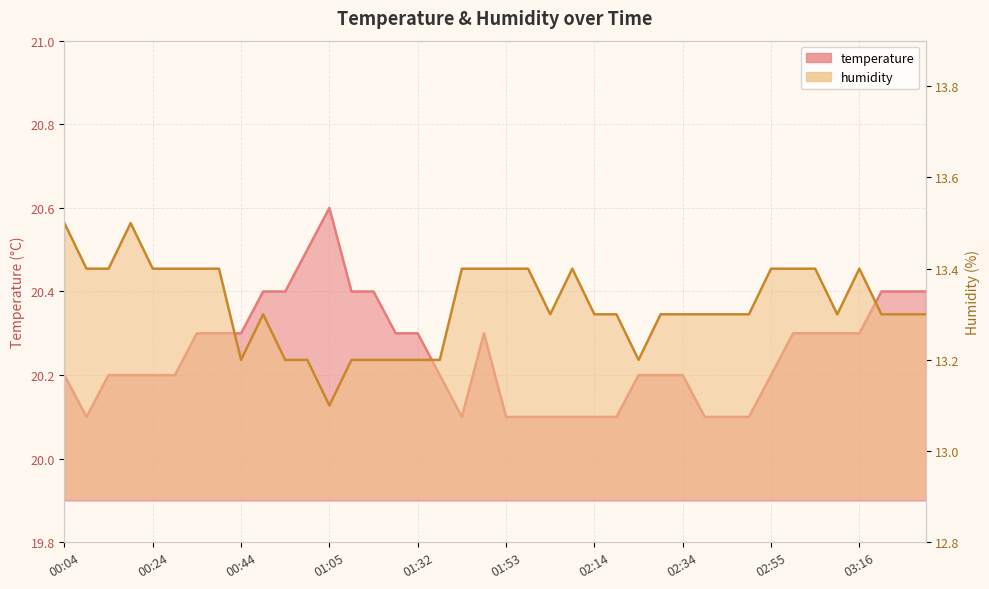

Reading right to left, list all the values displayed in this chart.

temperature: 20.4	20.4	20.4	20.3	20.3	20.3	20.3	20.2	20.1	20.1	20.1	20.2	20.2	20.2	20.1	20.1	20.1	20.1	20.1	20.1	20.3	20.1	20.2	20.3	20.3	20.4	20.4	20.6	20.5	20.4	20.4	20.3	20.3	20.3	20.2	20.2	20.2	20.2	20.1	20.2
humidity: 13.3	13.3	13.3	13.4	13.3	13.4	13.4	13.4	13.3	13.3	13.3	13.3	13.3	13.2	13.3	13.3	13.4	13.3	13.4	13.4	13.4	13.4	13.2	13.2	13.2	13.2	13.2	13.1	13.2	13.2	13.3	13.2	13.4	13.4	13.4	13.4	13.5	13.4	13.4	13.5